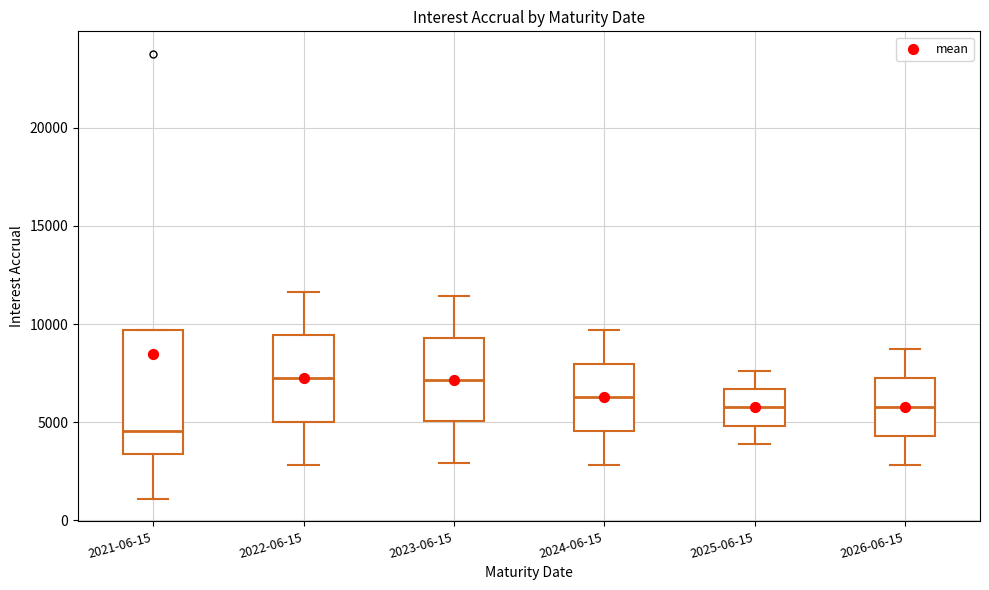

Which box is the tallest, from its lower edge to its upper edge?

2021-06-15